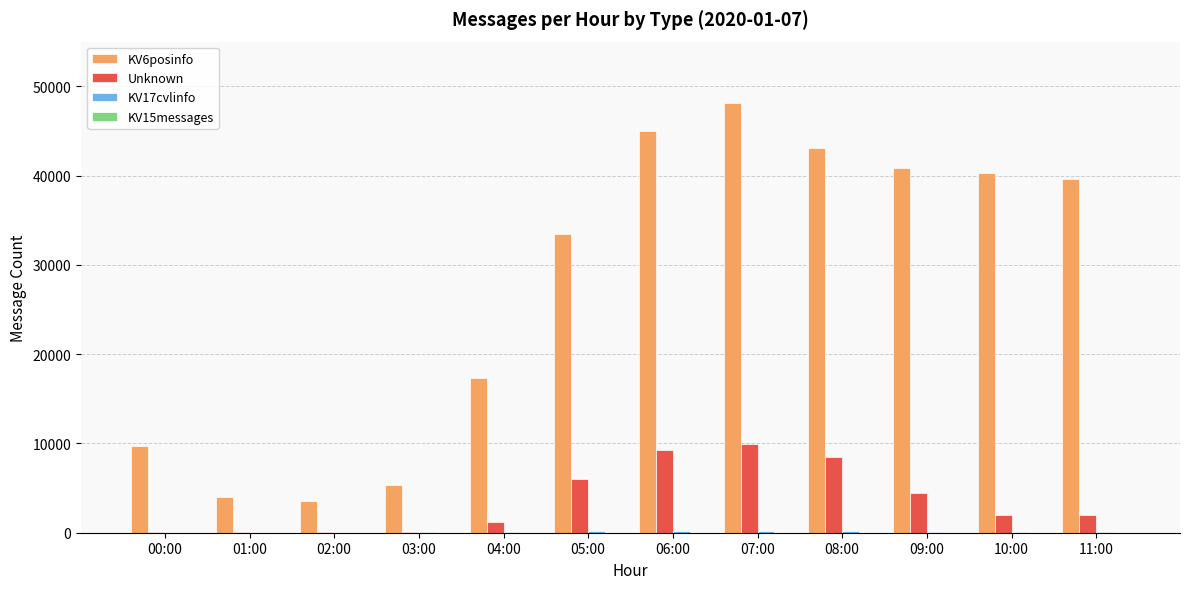

The value of Unknown at 06:00 is 9282. True or false?

True